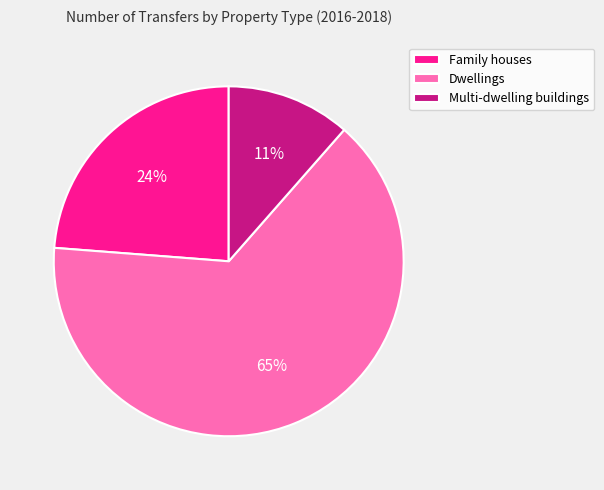

Is the sum of Dwellings and Family houses greater than half?

Yes